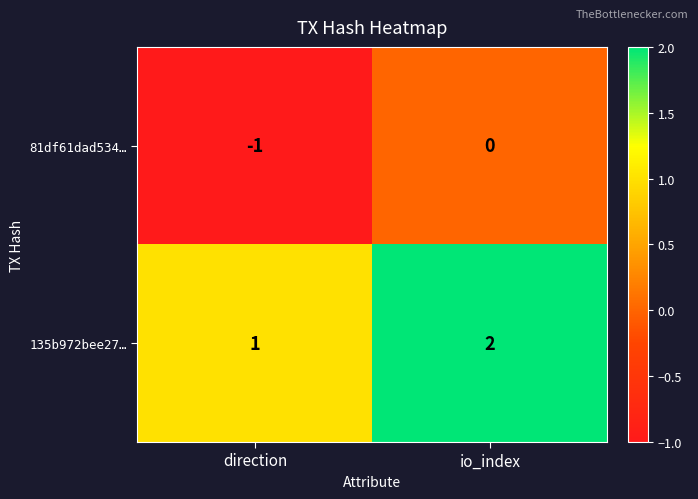

Reading right to left, transcribe all the data shown in this chart.

81df61dad534…: io_index=0	direction=-1
135b972bee27…: io_index=2	direction=1